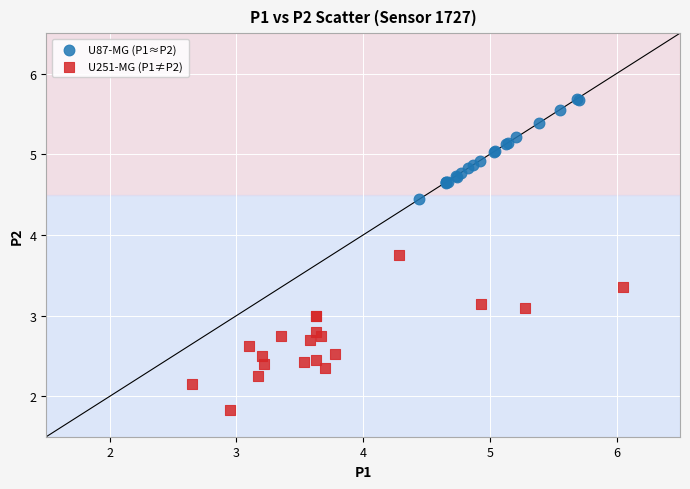

Which series has the largest Y range (max minus min)?

U251-MG (P1≠P2)